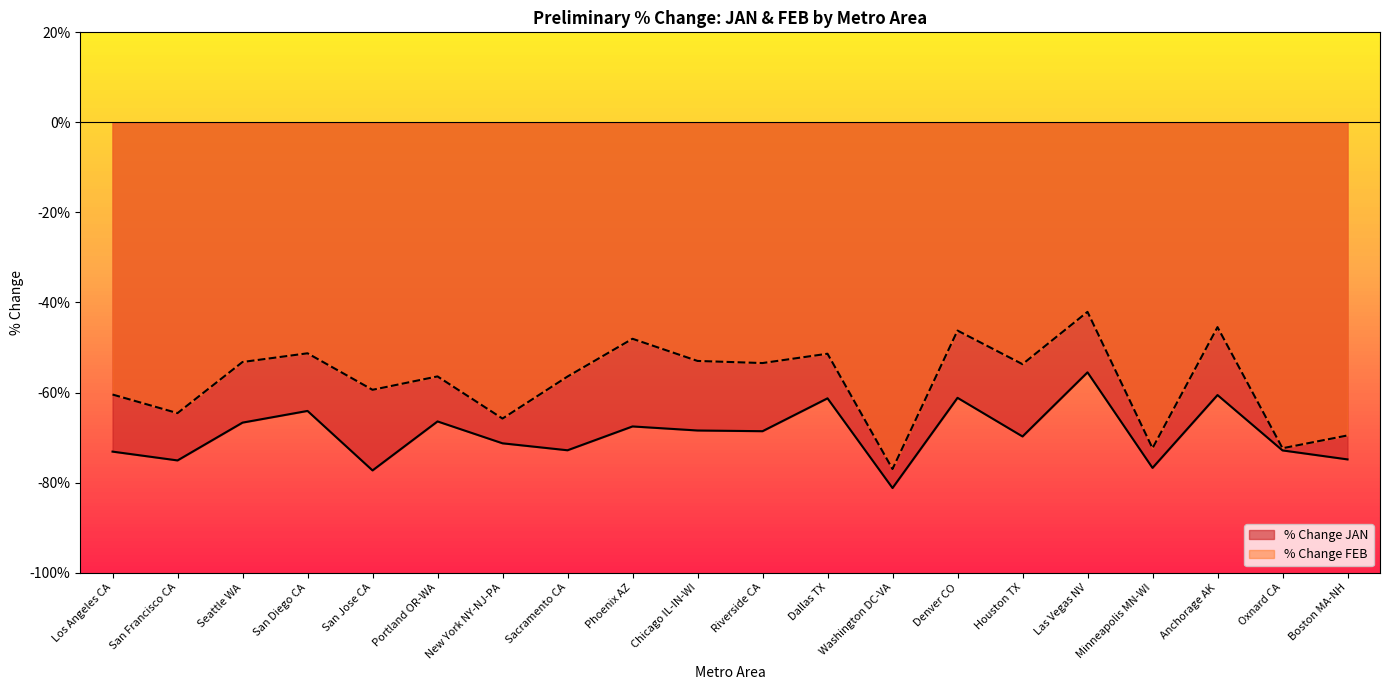

Which label corresponds to the smallest value in the chart?

Washington DC-VA